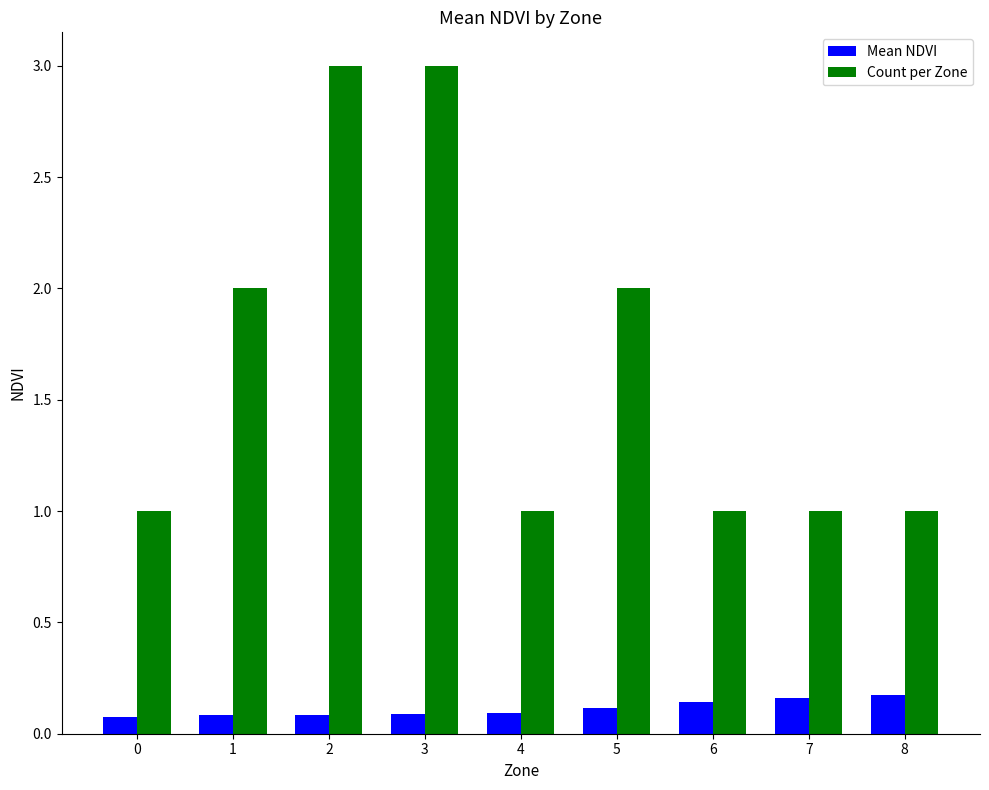

Which series has the largest total across all categories?

Count per Zone